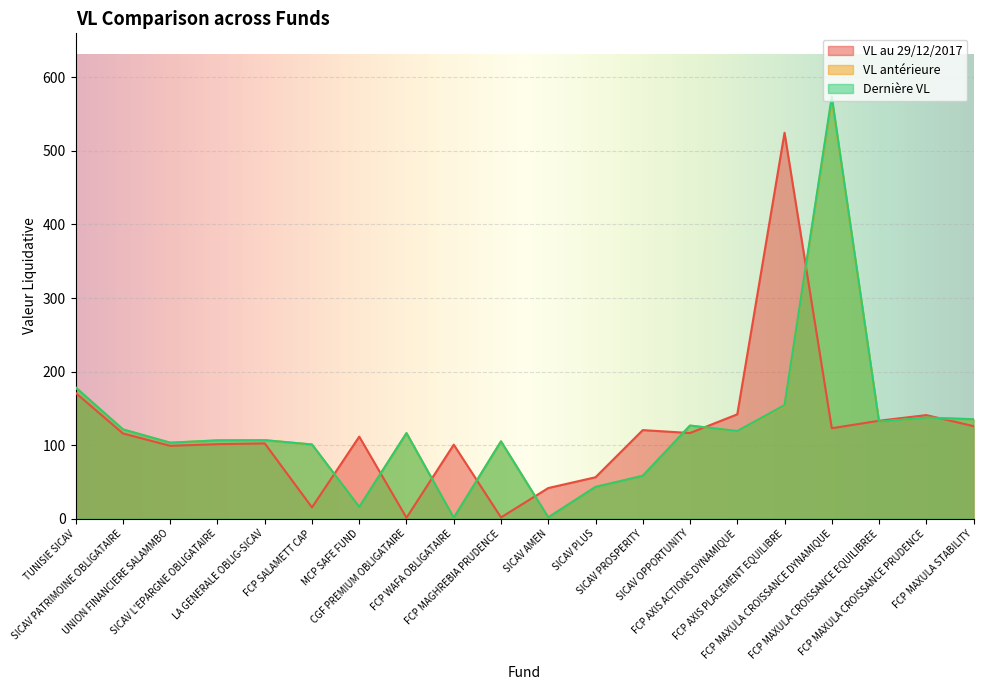

True or false: VL au 29/12/2017 and Dernière VL intersect in this chart.

True